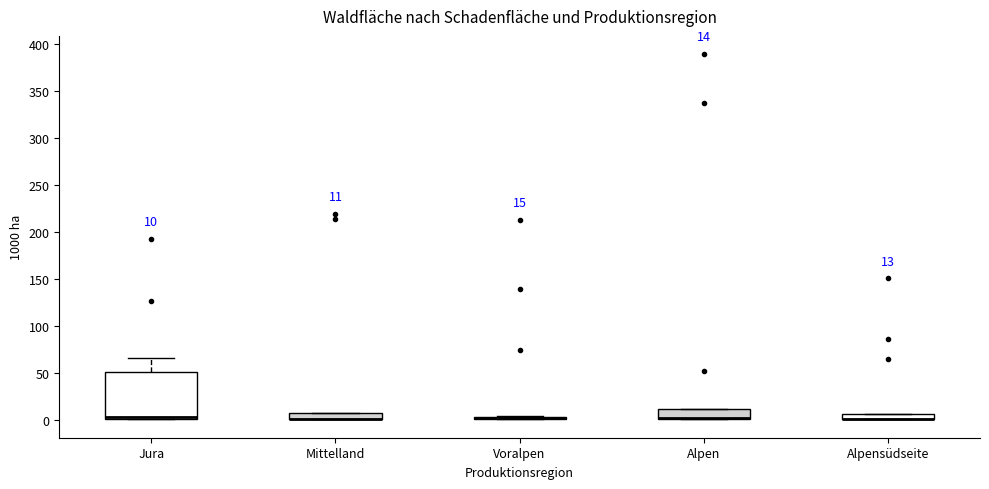

Which box is the tallest, from its lower edge to its upper edge?

Jura